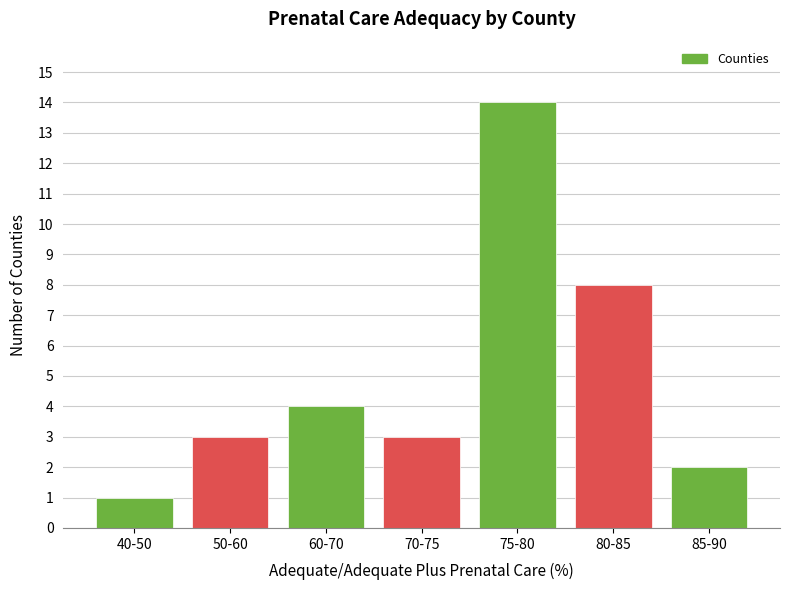

Reading left to right, extract all data points from this chart.

40-50=1	50-60=3	60-70=4	70-75=3	75-80=14	80-85=8	85-90=2